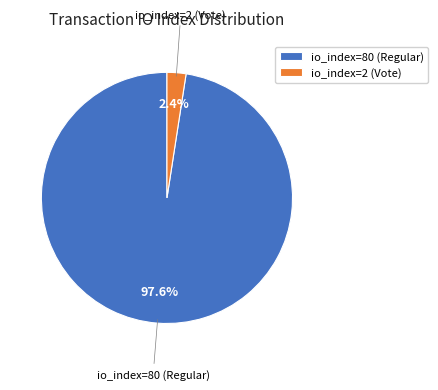

Which category accounts for the majority?

io_index=80 (Regular)